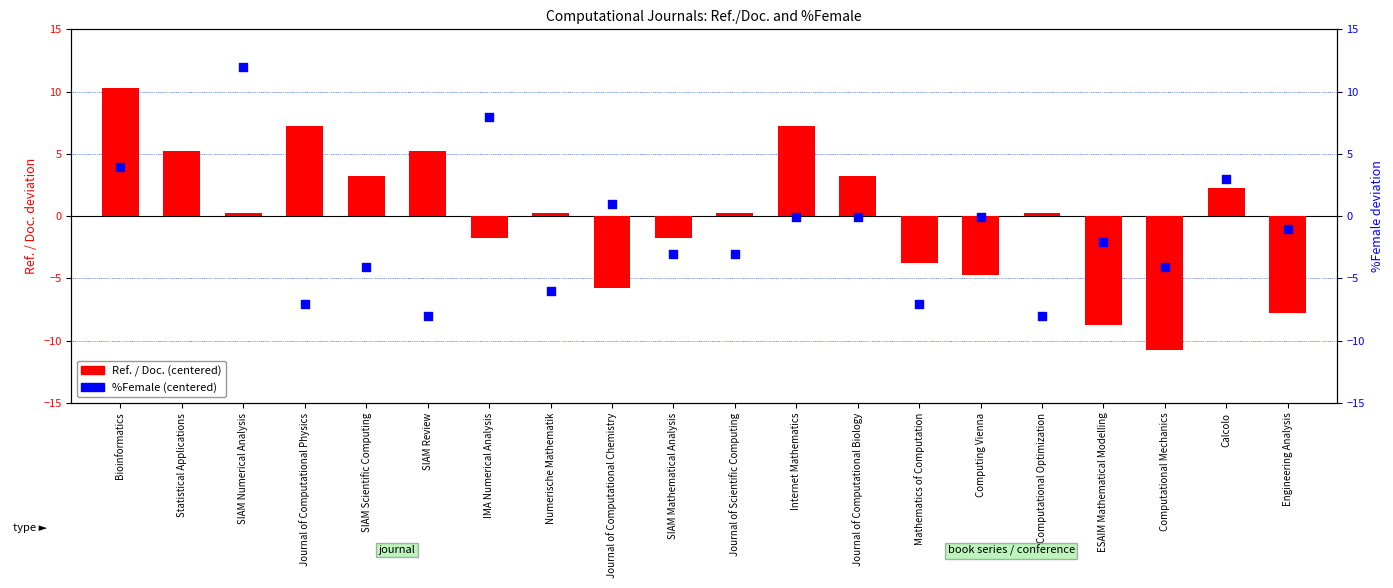

At which category is the sum across all series the highest?

Statistical Applications